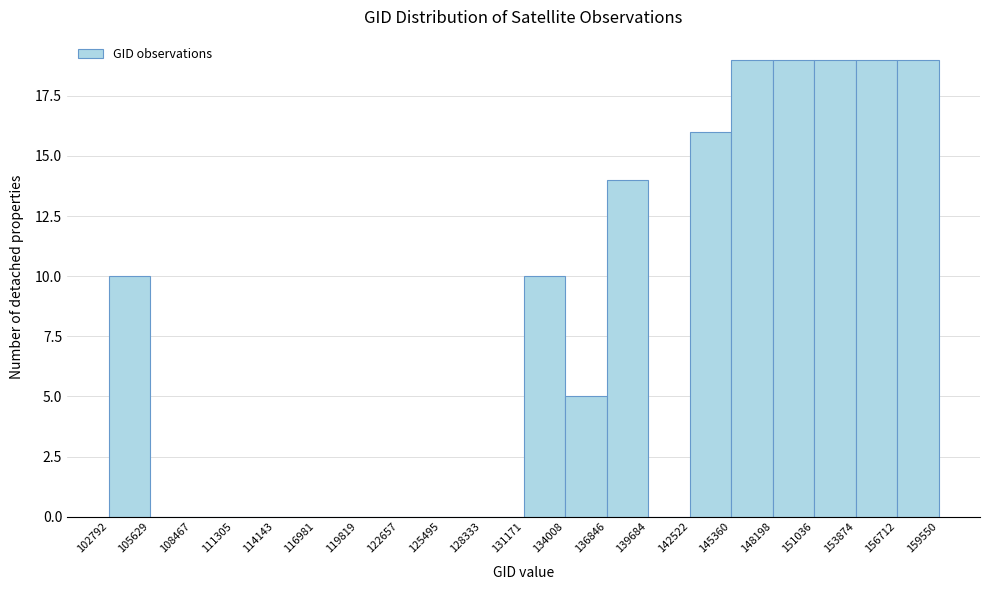

Reading left to right, list every bar in this chart as the range it spans on the x-axis followed by its height. The values are not printed on the chart, so give them approximately, as read against the axis.

102792 to 105629: 10
105629 to 108467: 0
108467 to 111305: 0
111305 to 114143: 0
114143 to 116981: 0
116981 to 119819: 0
119819 to 122657: 0
122657 to 125495: 0
125495 to 128333: 0
128333 to 131171: 0
131171 to 134008: 10
134008 to 136846: 5
136846 to 139684: 14
139684 to 142522: 0
142522 to 145360: 16
145360 to 148198: 19
148198 to 151036: 19
151036 to 153874: 19
153874 to 156712: 19
156712 to 159550: 19